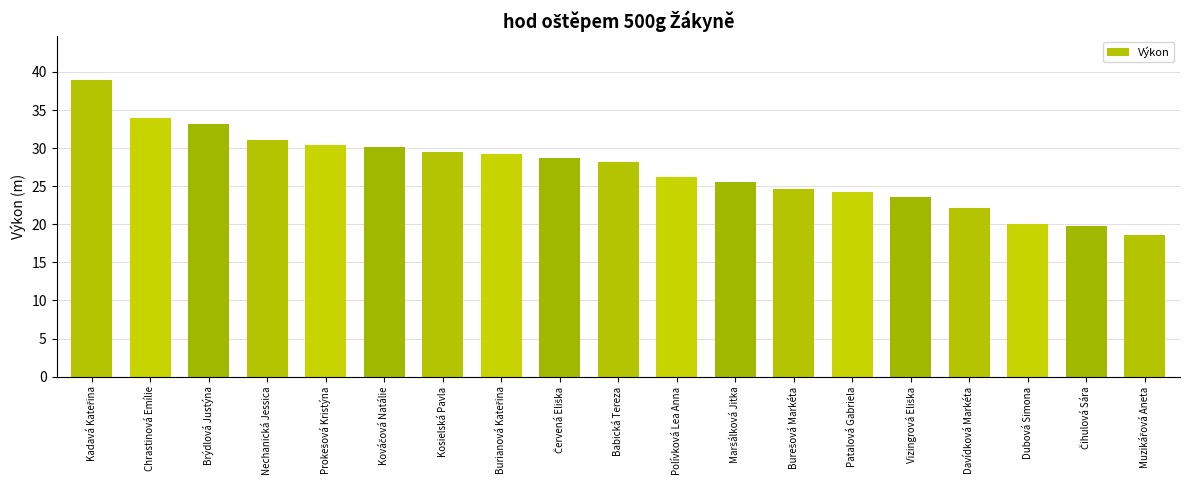

What is the value of the 14th bar from the left?

24.2